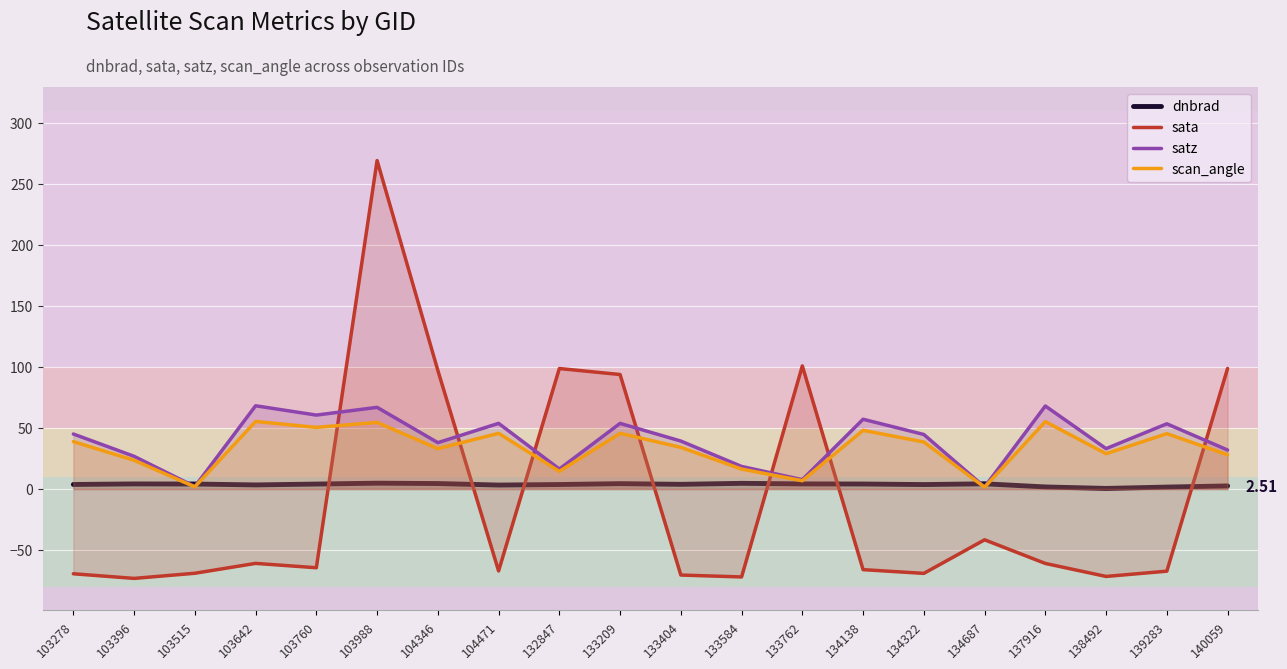

What is the average value of the satz series?

39.3